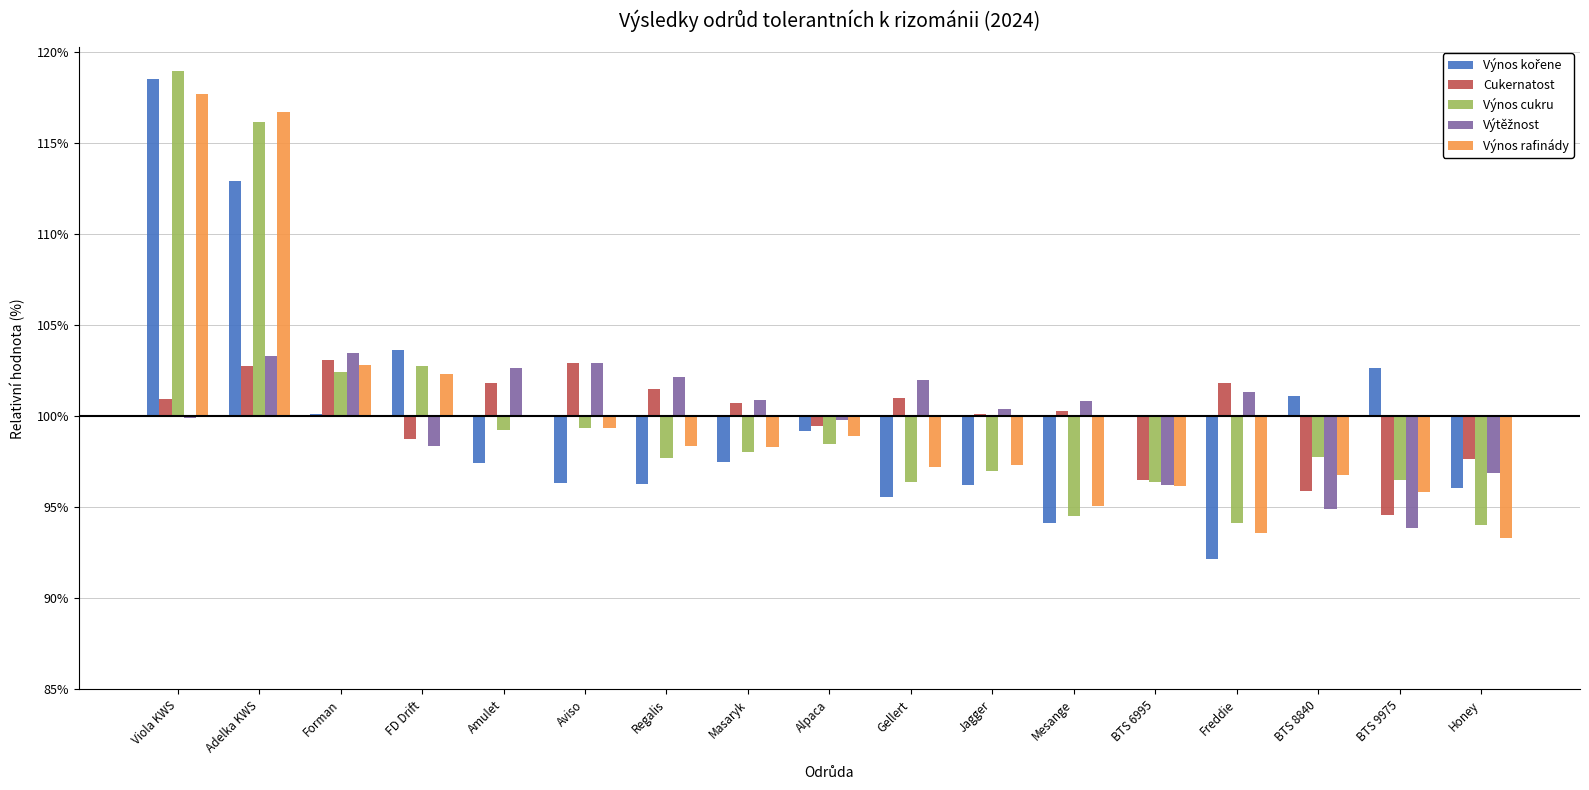

Between BTS 6995 and FD Drift, which is larger?

FD Drift